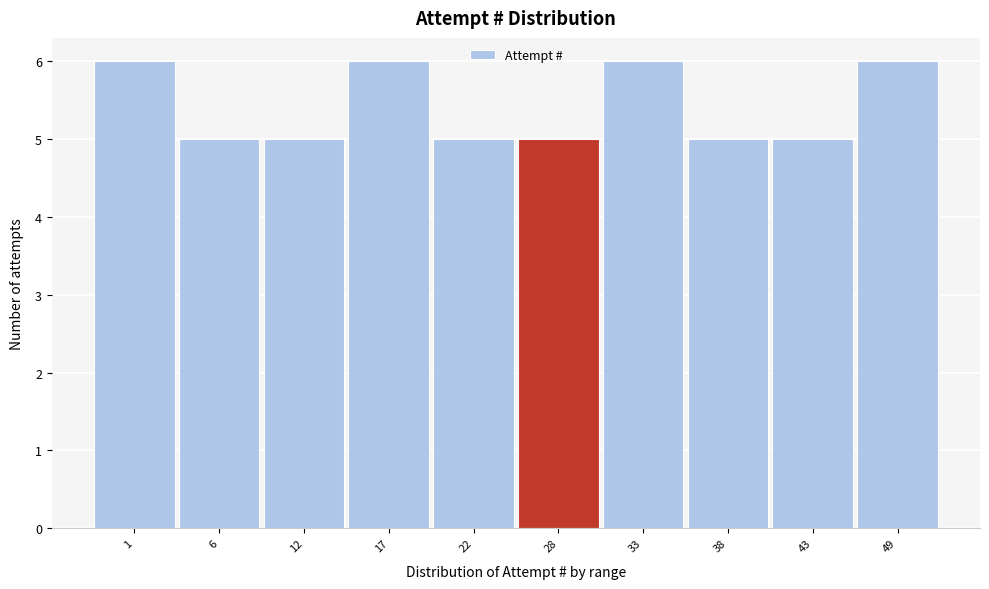

Reading right to left, extract all data points from this chart.

6	5	5	6	5	5	6	5	5	6